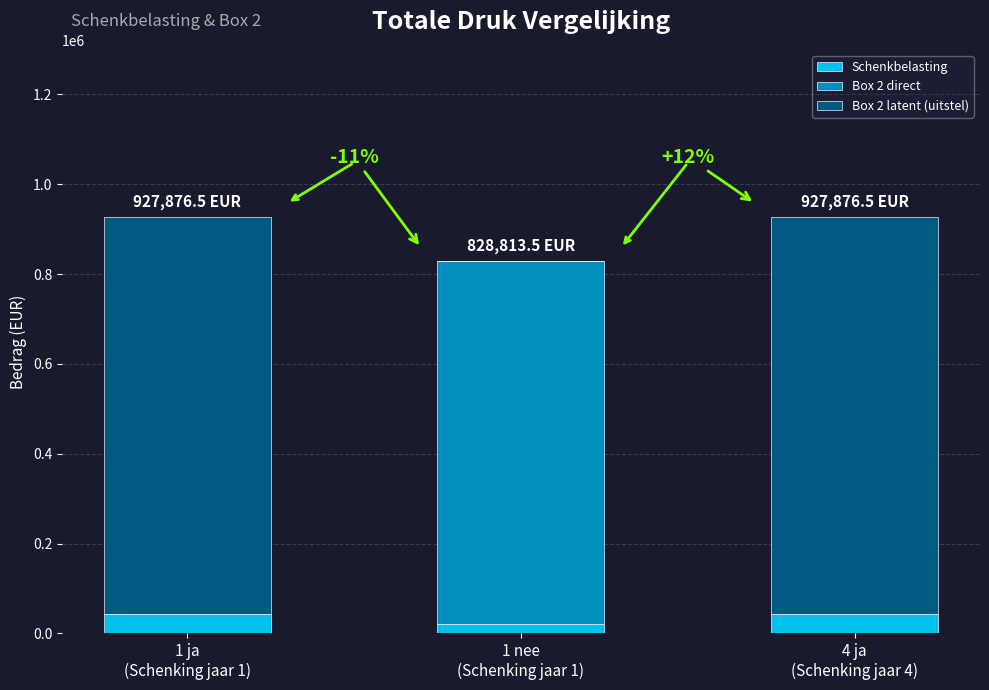

What is the highest value of the Schenkbelasting series?

42876.5